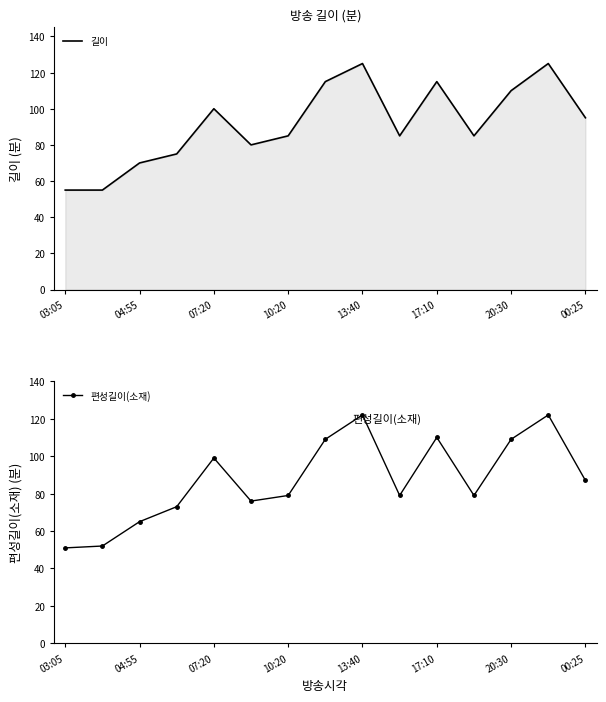

What is the spread (max minus min) of values at 11?

6